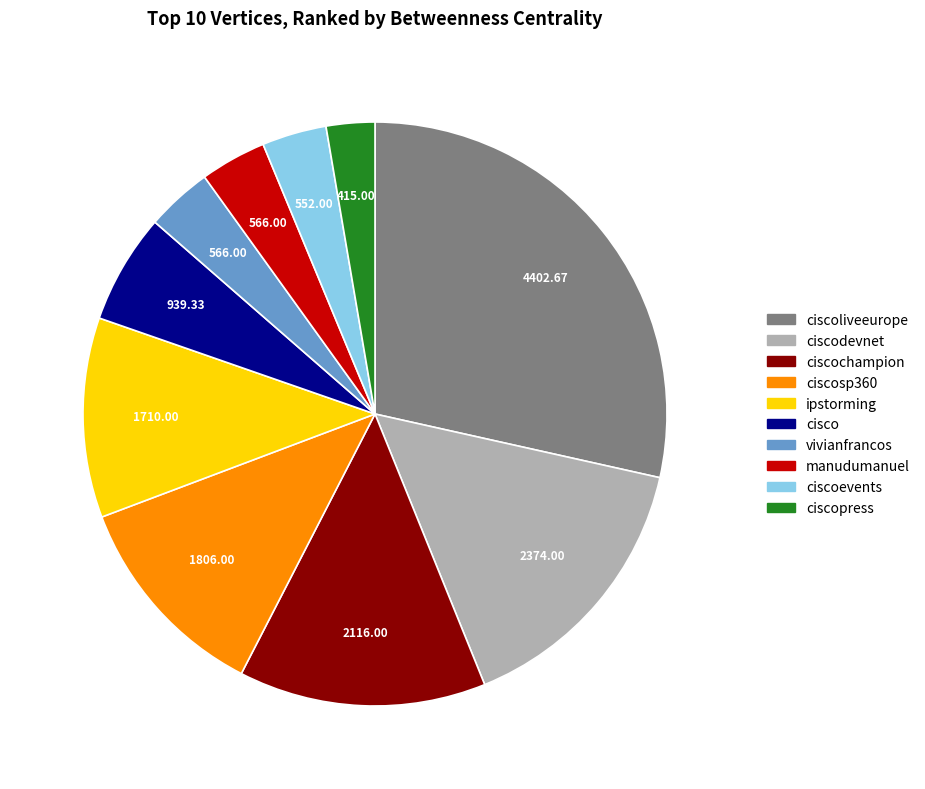

Is the sum of ciscodevnet and manudumanuel greater than half?

No